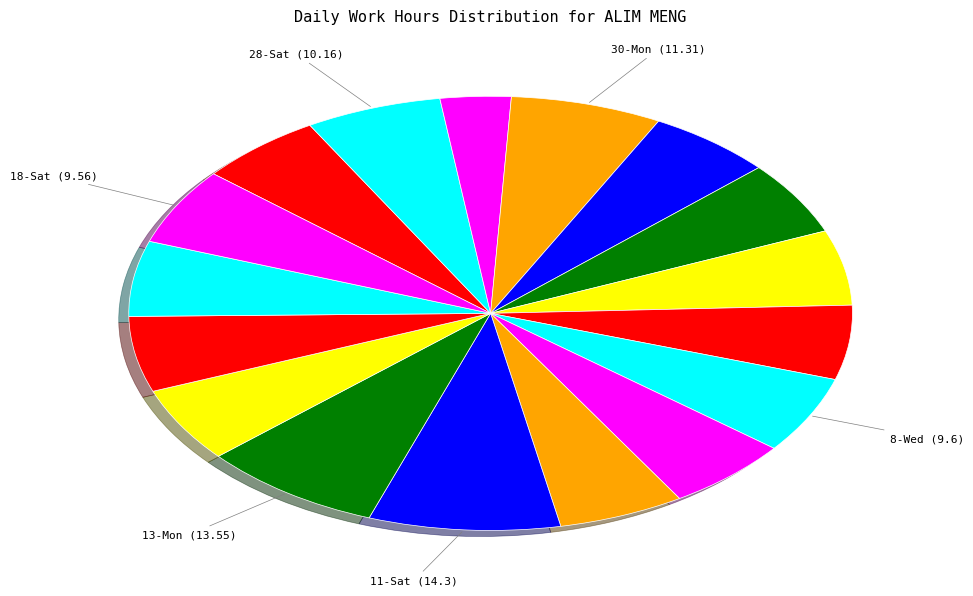

How many segments does this pie chart have?

17